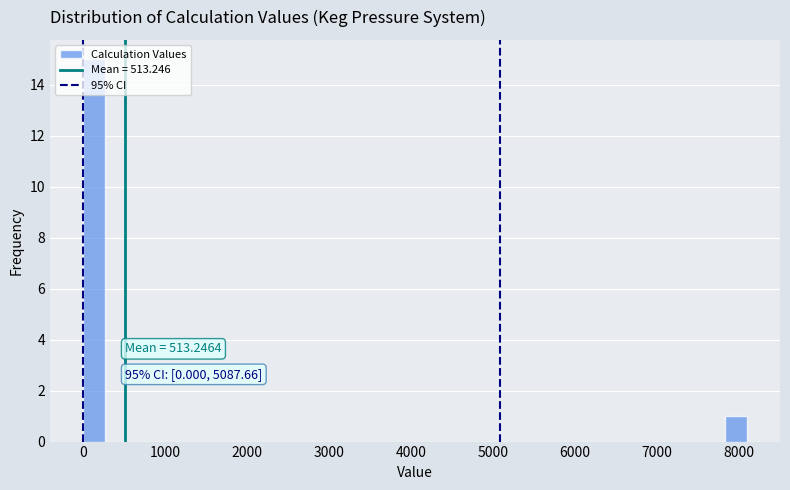

Around what value on the x-axis is the tallest bar? Give the approximate position of its centre, as read against the axis.

100